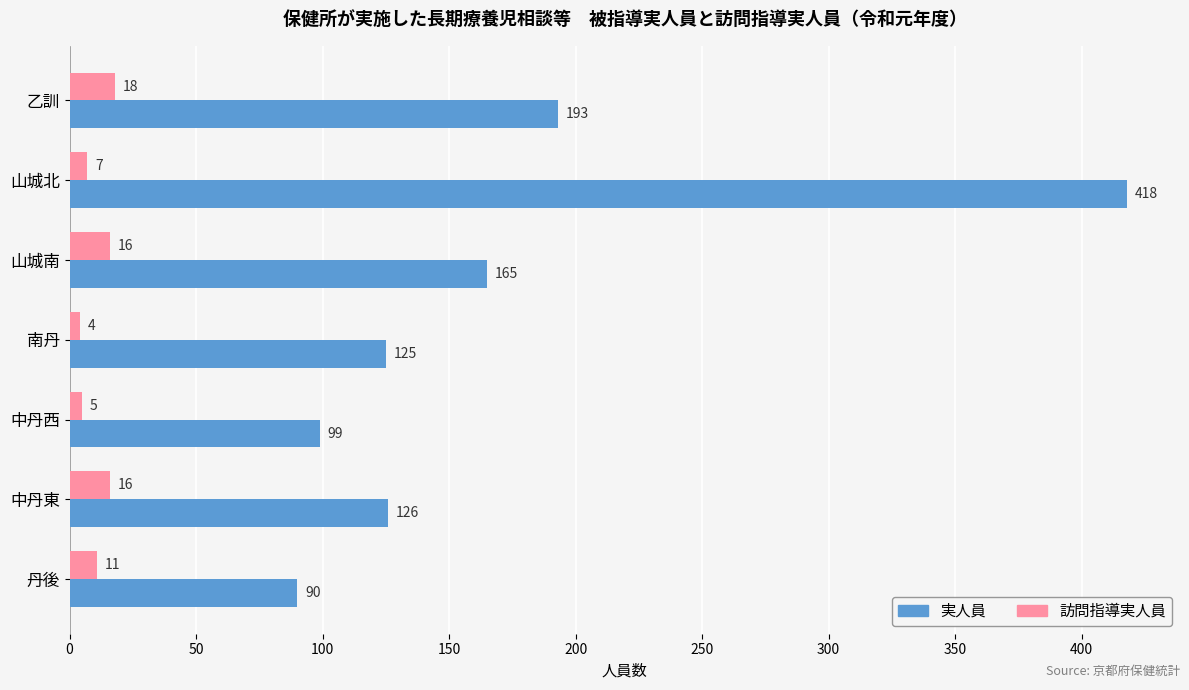

What is the minimum value shown in the chart?

4